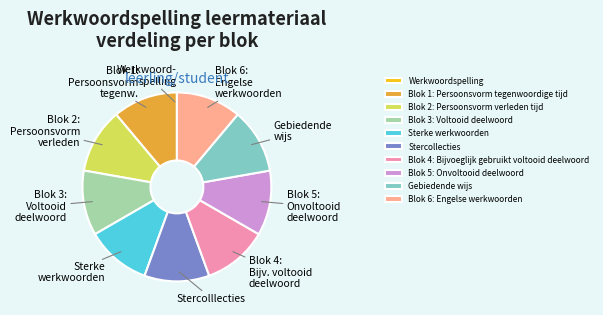

Does Stercollecties represent more than half of the total?

No